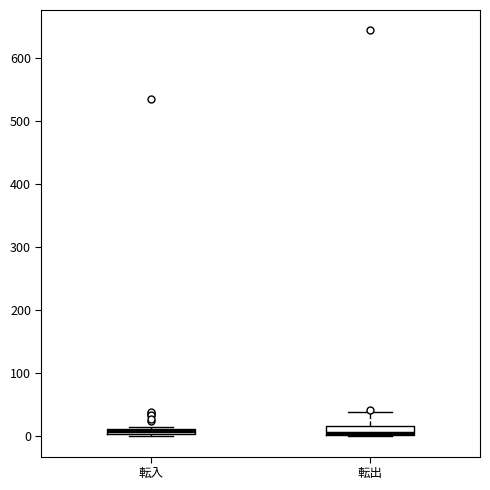

Where does the median line of the box for 転出 sit on the y-axis? The values are not printed on the chart, so give them approximately, as read against the axis.

10